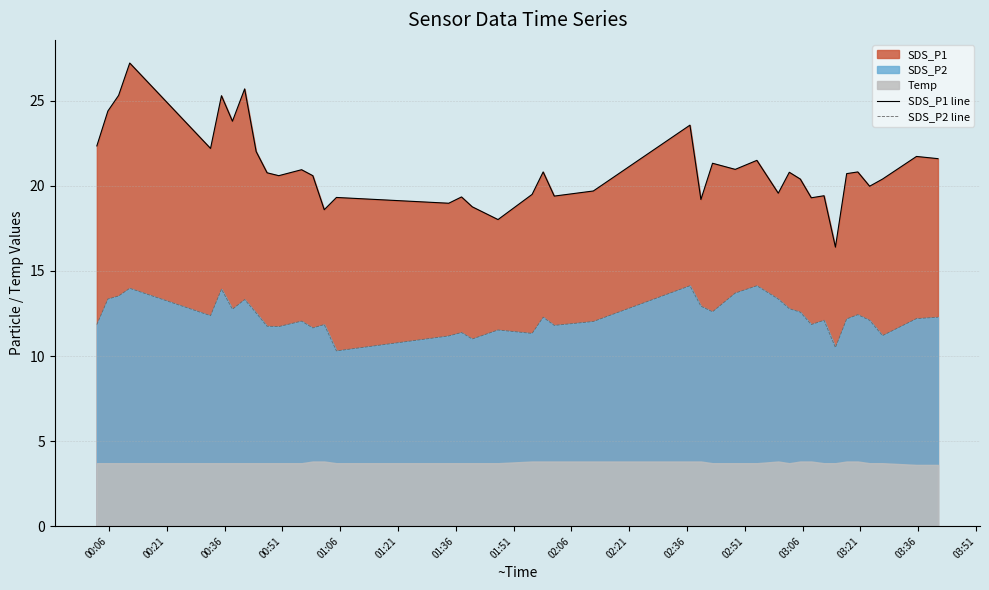

True or false: SDS_P2 line and SDS_P1 line intersect in this chart.

False